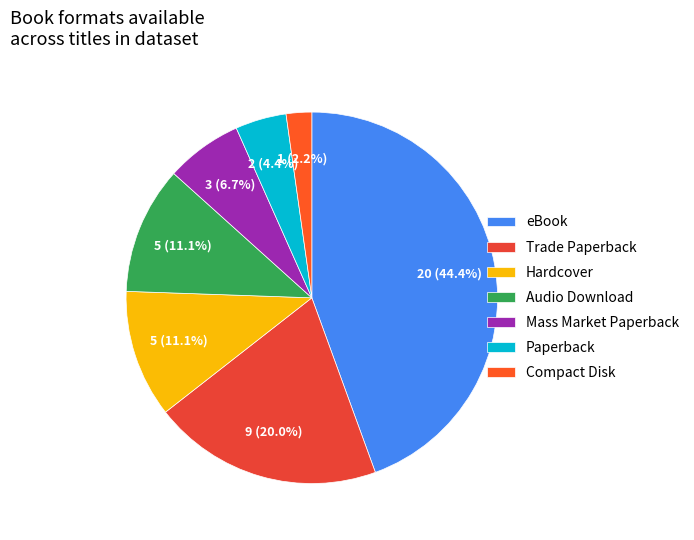

Which slice is the largest?

eBook